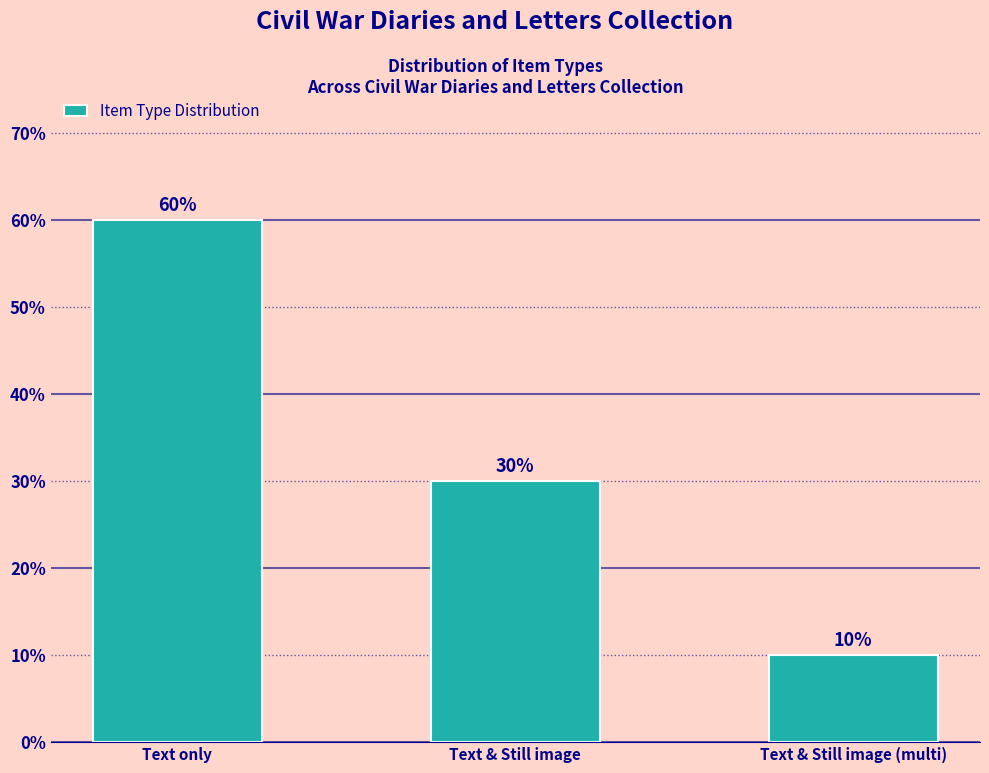

Which label corresponds to the smallest value in the chart?

Text & Still image (multi)